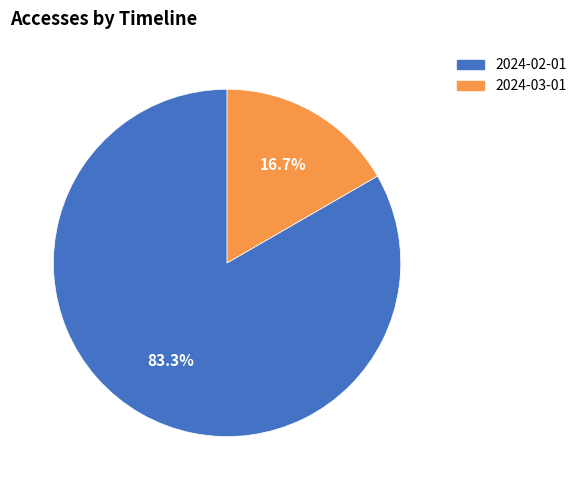

Approximately how many times larger is the value at 2024-03-01 compared to 2024-02-01?

0.2